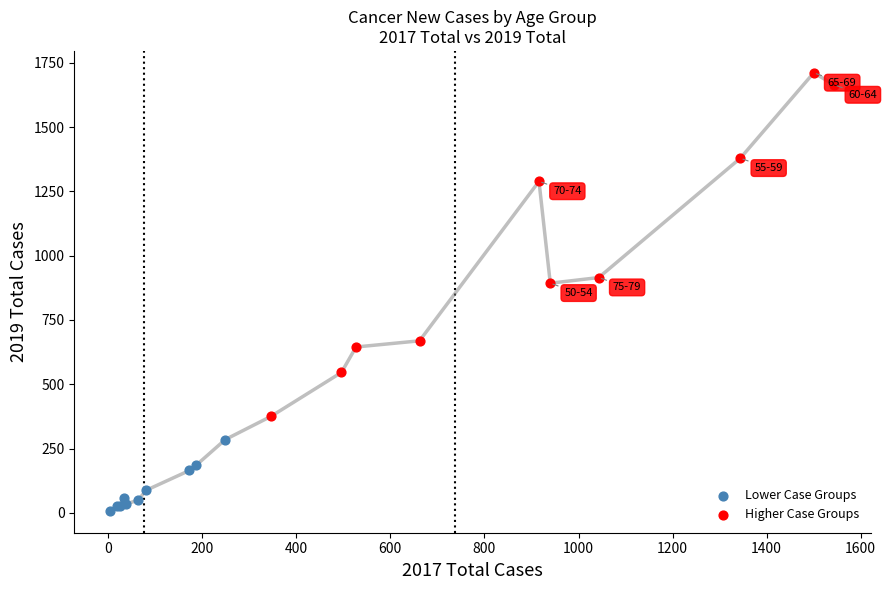

Which series reaches the minimum Y coordinate?

Lower Case Groups